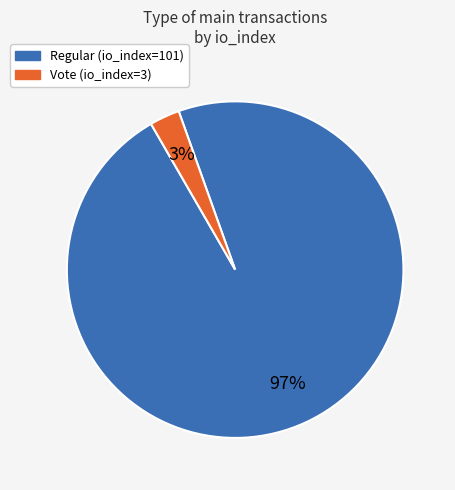

How many segments does this pie chart have?

2